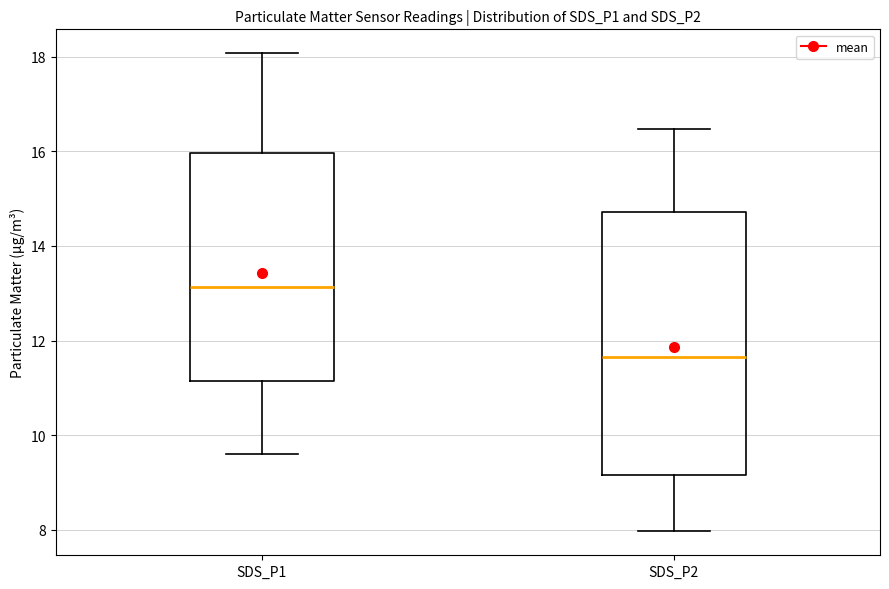

Reading left to right, read every box against the y-axis: the position of its median line, the range the box covers, and the ends of its whiskers. The values are not printed on the chart, so give them approximately, as read against the axis.

SDS_P1: median 13.2, box 11.2 to 16.0, whiskers 9.6 to 18.0
SDS_P2: median 11.6, box 9.2 to 14.8, whiskers 8.0 to 16.4